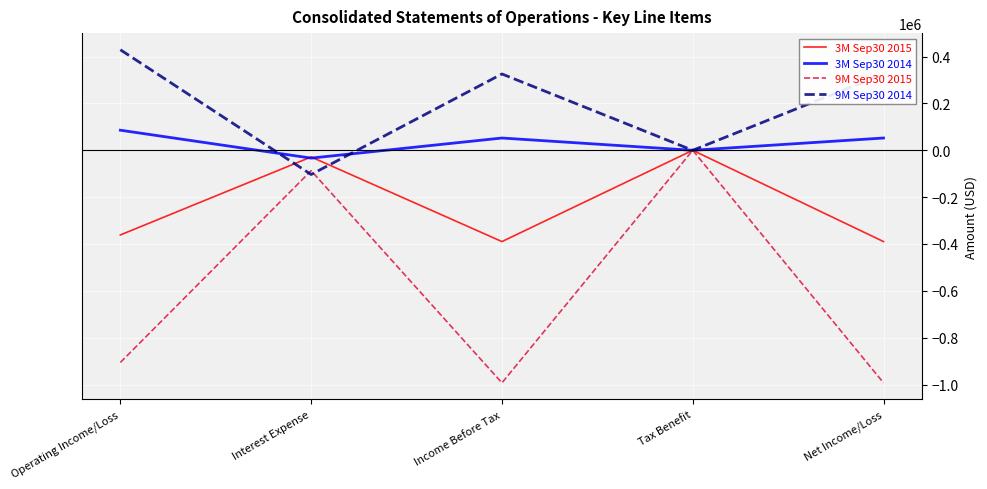

Reading right to left, transcribe all the data shown in this chart.

3M Sep30 2015: Net Income/Loss=-389696	Tax Benefit=0	Income Before Tax=-389696	Interest Expense=-28372	Operating Income/Loss=-361324
3M Sep30 2014: Net Income/Loss=52456	Tax Benefit=0	Income Before Tax=52456	Interest Expense=-33350	Operating Income/Loss=85806
9M Sep30 2015: Net Income/Loss=-992837	Tax Benefit=0	Income Before Tax=-992837	Interest Expense=-87052	Operating Income/Loss=-905785
9M Sep30 2014: Net Income/Loss=325907	Tax Benefit=0	Income Before Tax=325907	Interest Expense=-103328	Operating Income/Loss=429235